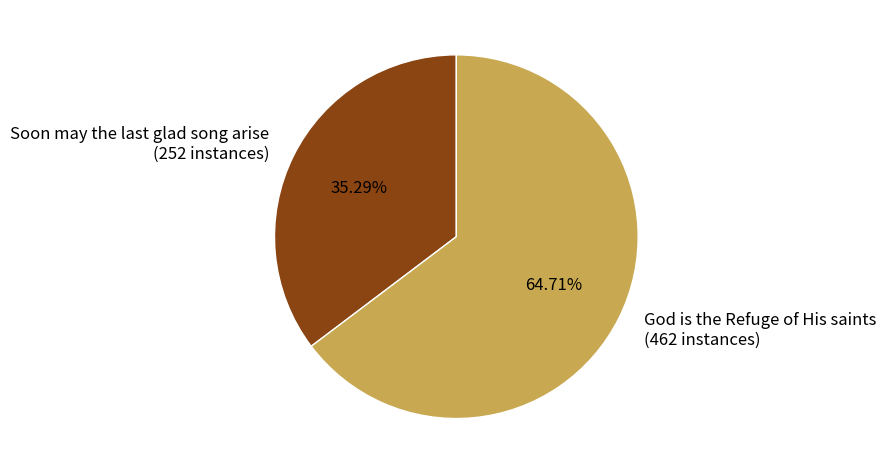

What percentage is the God is the Refuge of His saints slice, to the nearest percent?

65%